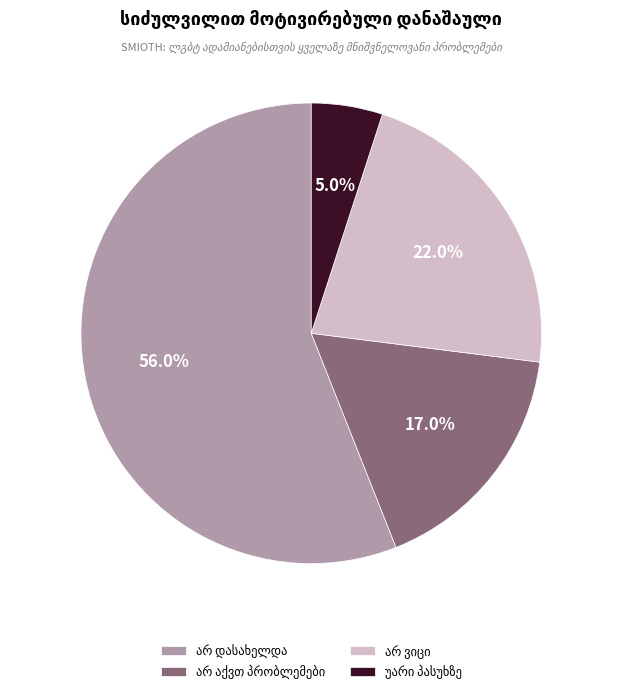

Does any single category account for the majority?

Yes